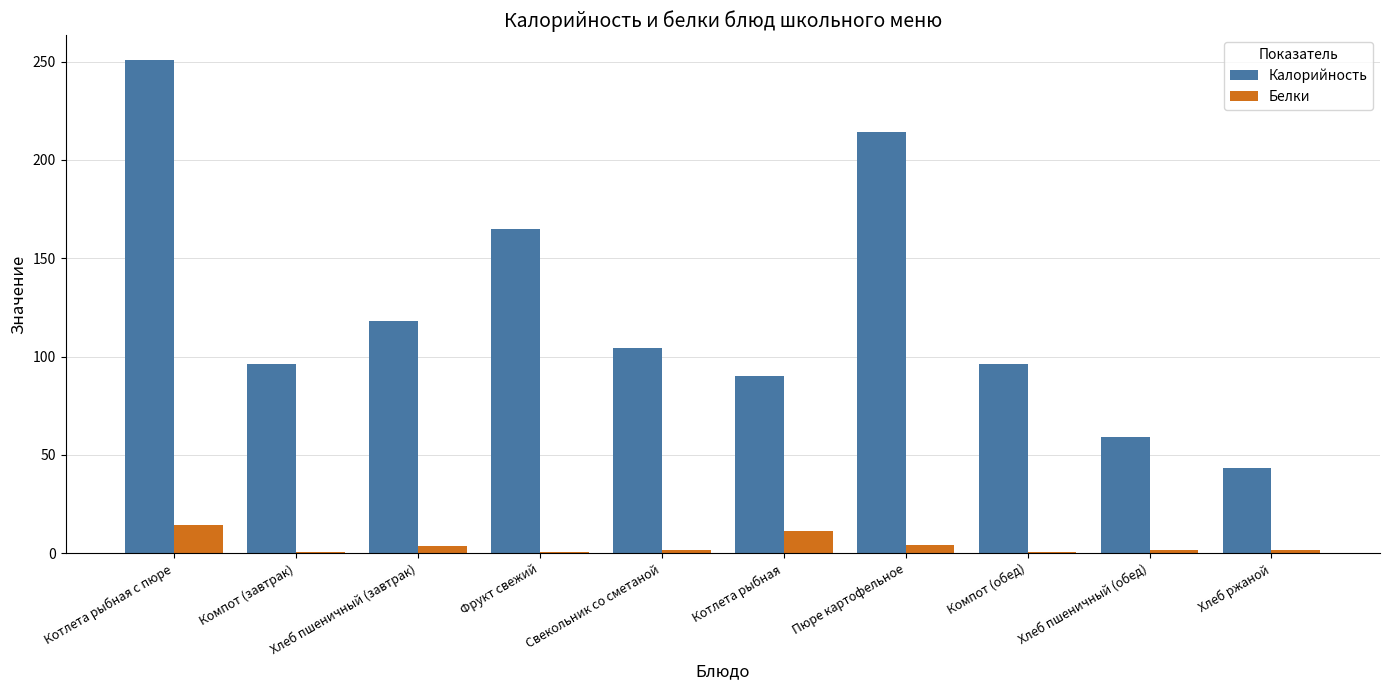

At which label is Калорийность closest to 147?

Фрукт свежий